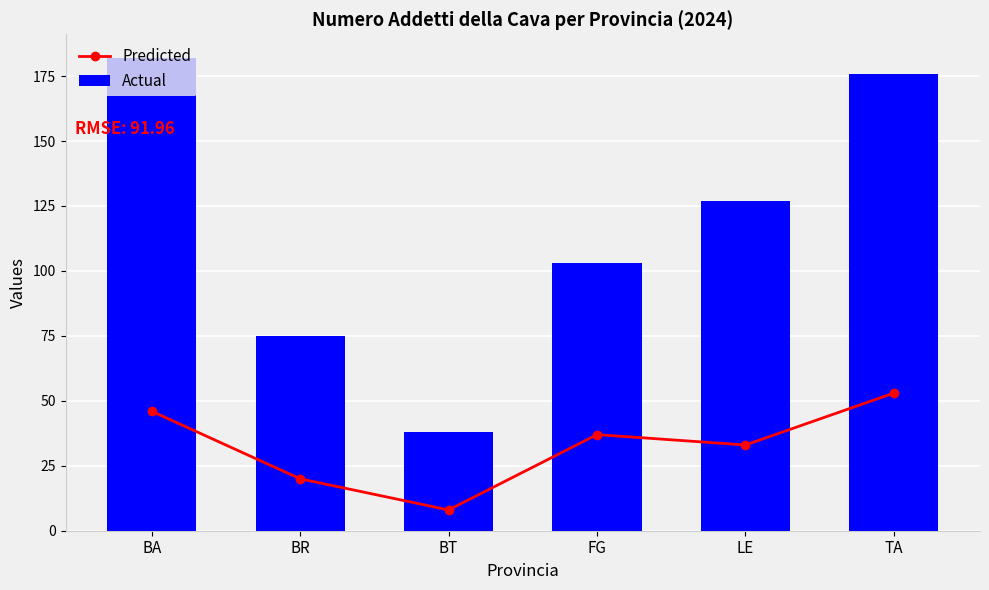

Rank the series by their average value, from highest to lowest.

Actual, Predicted